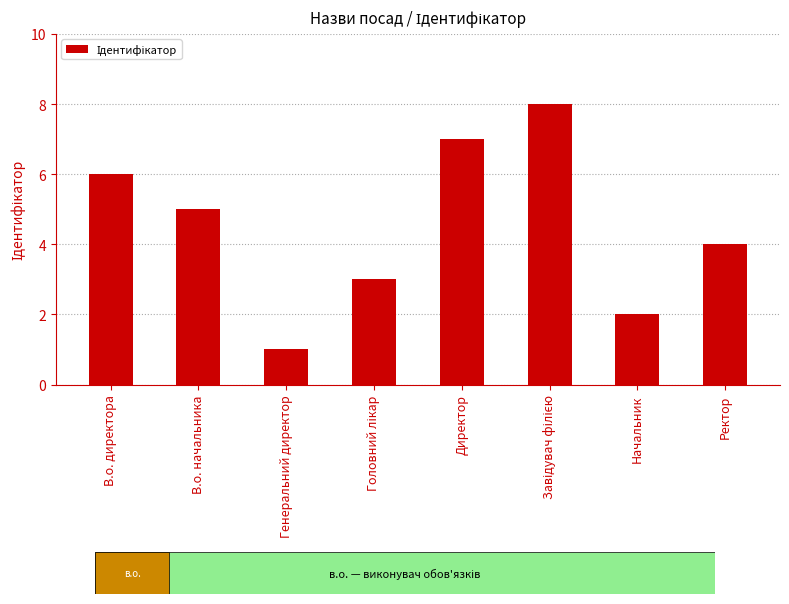

What is the change in value from Генеральний директор to Ректор?

+3